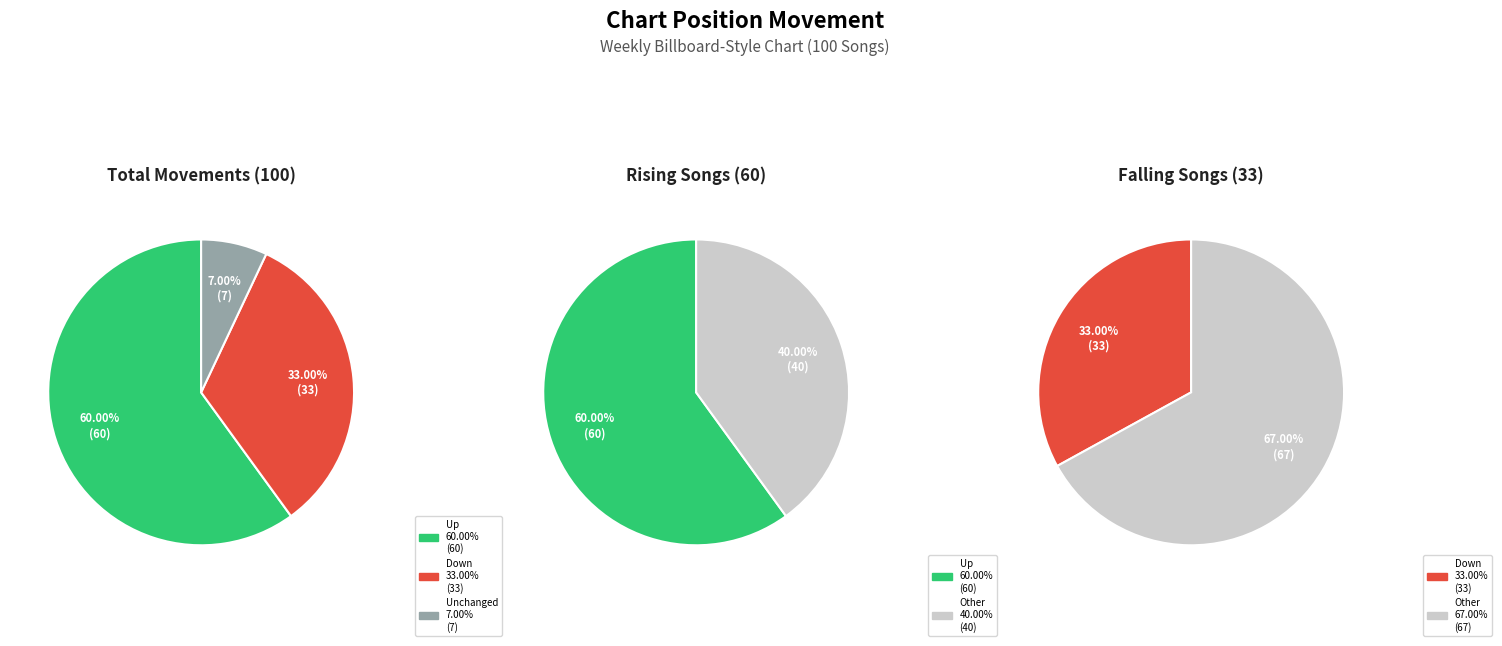

Which category has the biggest portion of the pie?

up